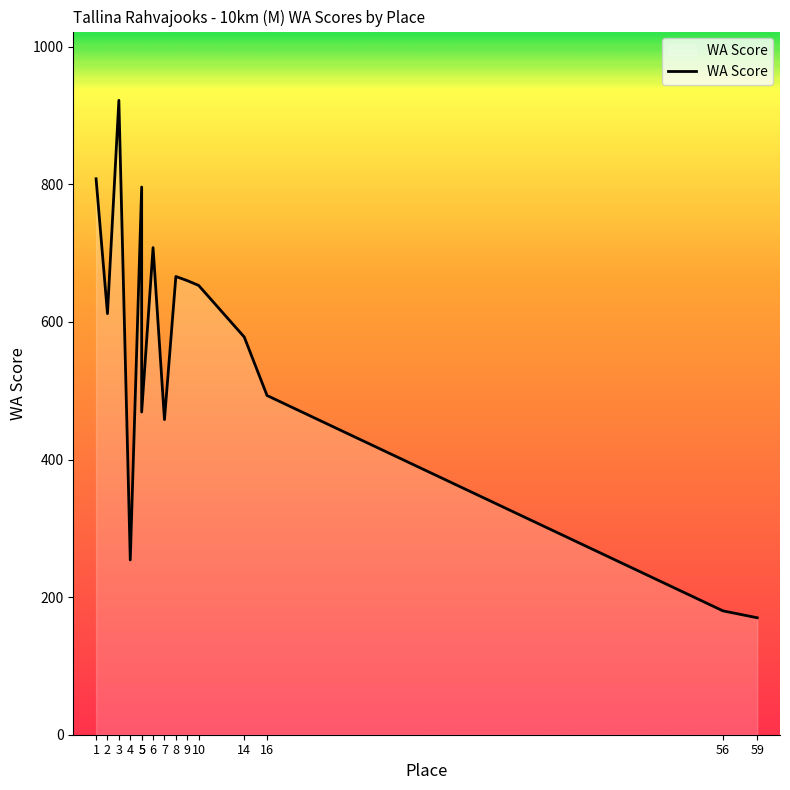

What is the difference between the values at 8 and 3?

256